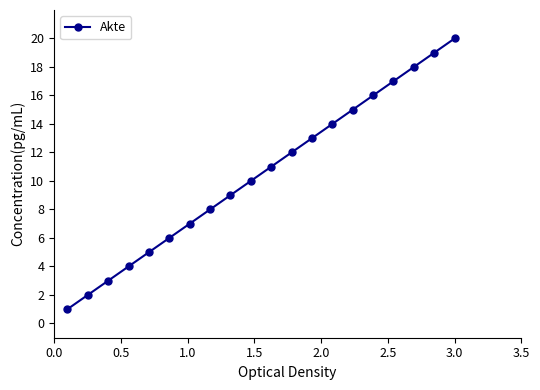

What is the difference between the second highest and minimum values?

18